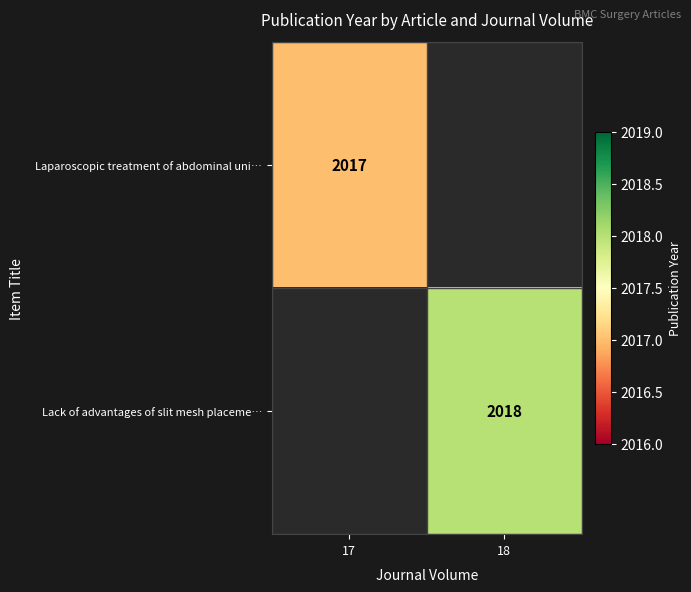

Is it true that Lack of advantages of slit mesh placeme… equals 2018 at 18?

True